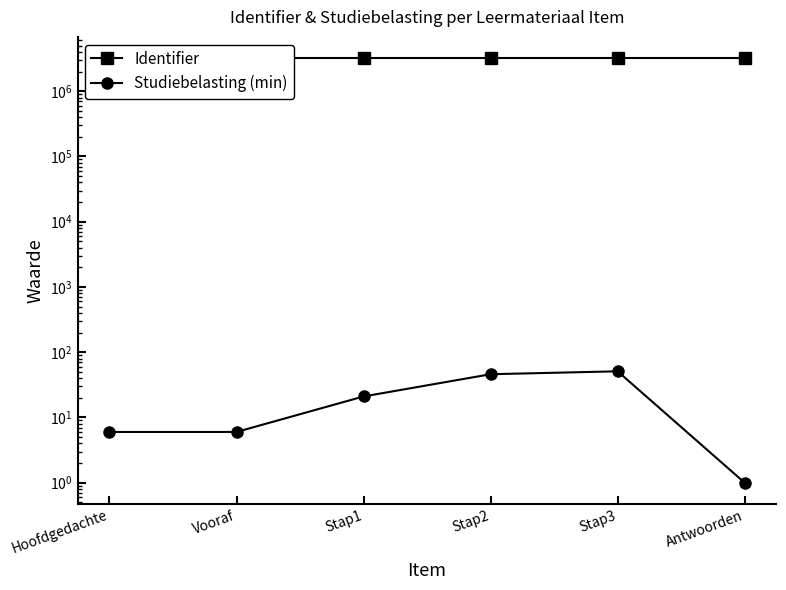

What is the spread (max minus min) of values at Stap1?

3210354